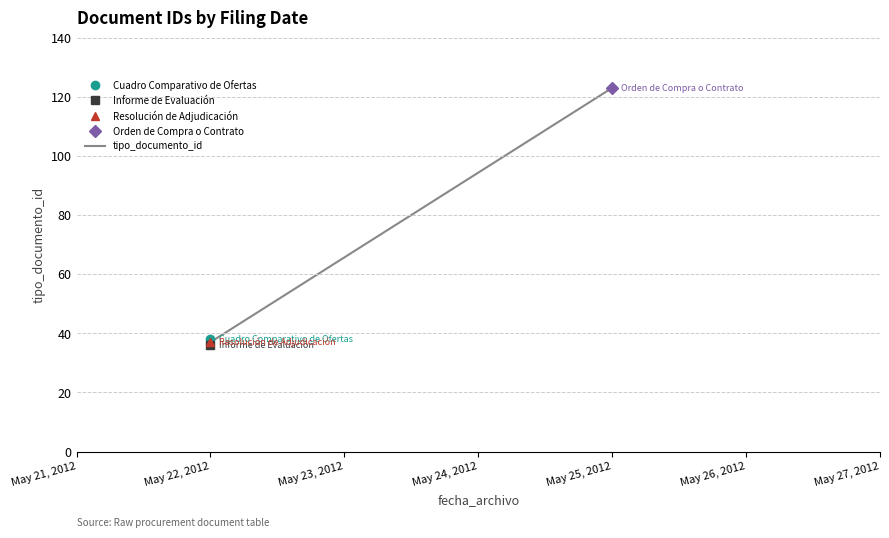

Reading left to right, transcribe all the data shown in this chart.

38	36	37	123